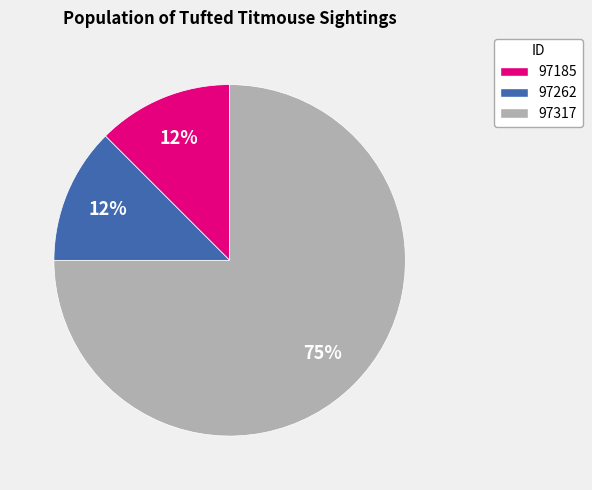

Does 97317 account for over 50% of the chart?

Yes